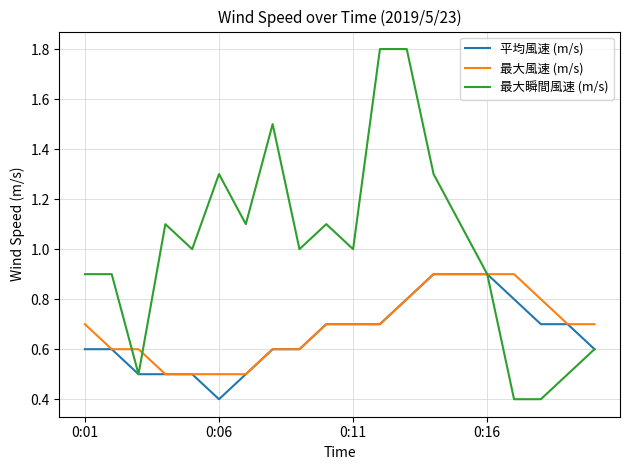

What is the greatest value displayed?

1.8